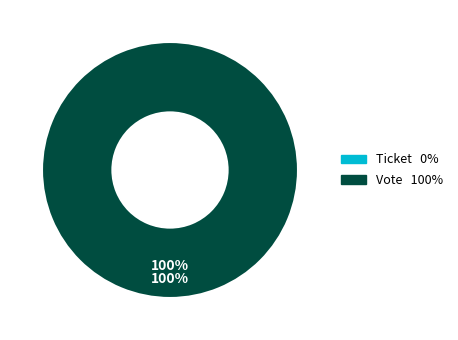

Which slice represents more than half of the pie?

Vote